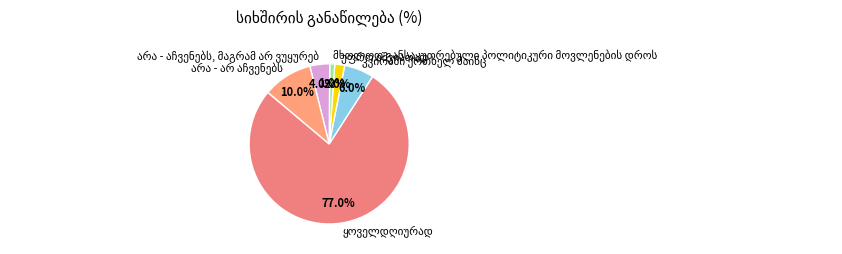

Is there any slice that represents more than half of the pie?

Yes